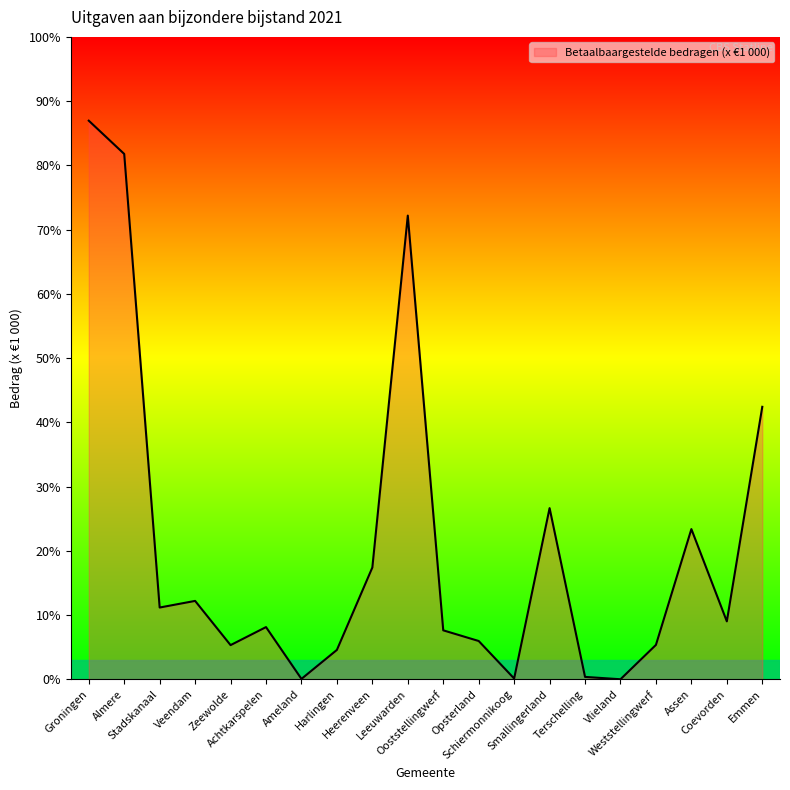

Does the chart display data point markers on the line(s)?

No